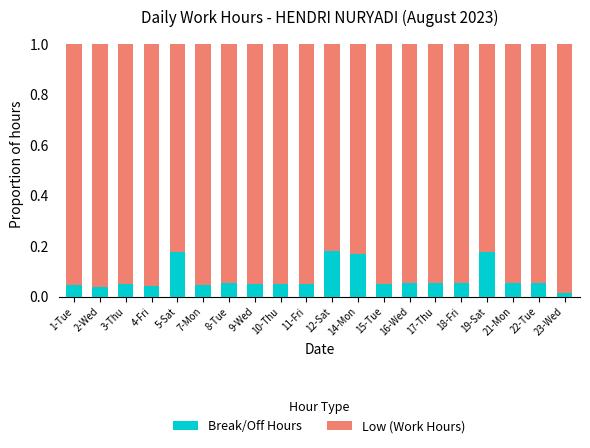

The value of Break/Off Hours at 3-Thu is 0.0. True or false?

False